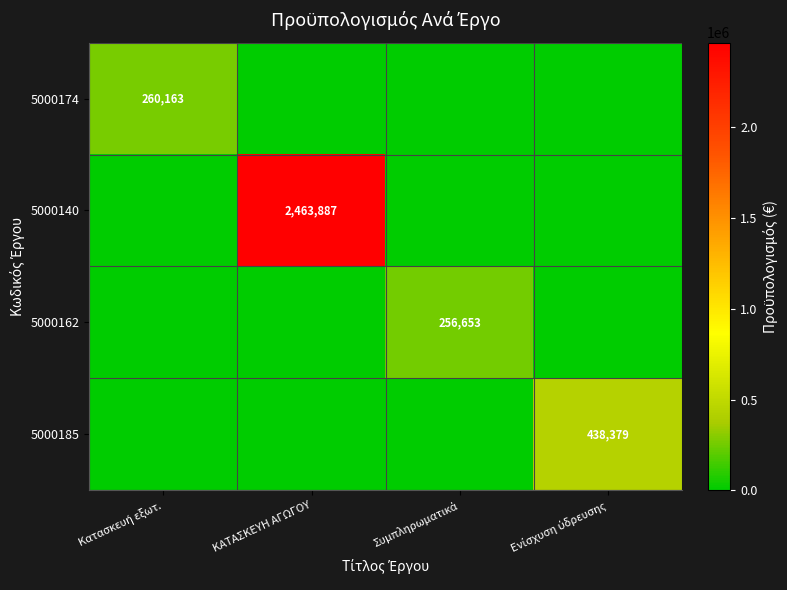

The value of 5000140 at ΚΑΤΑΣΚΕΥΗ ΑΓΩΓΟΥ is 3880392. True or false?

False